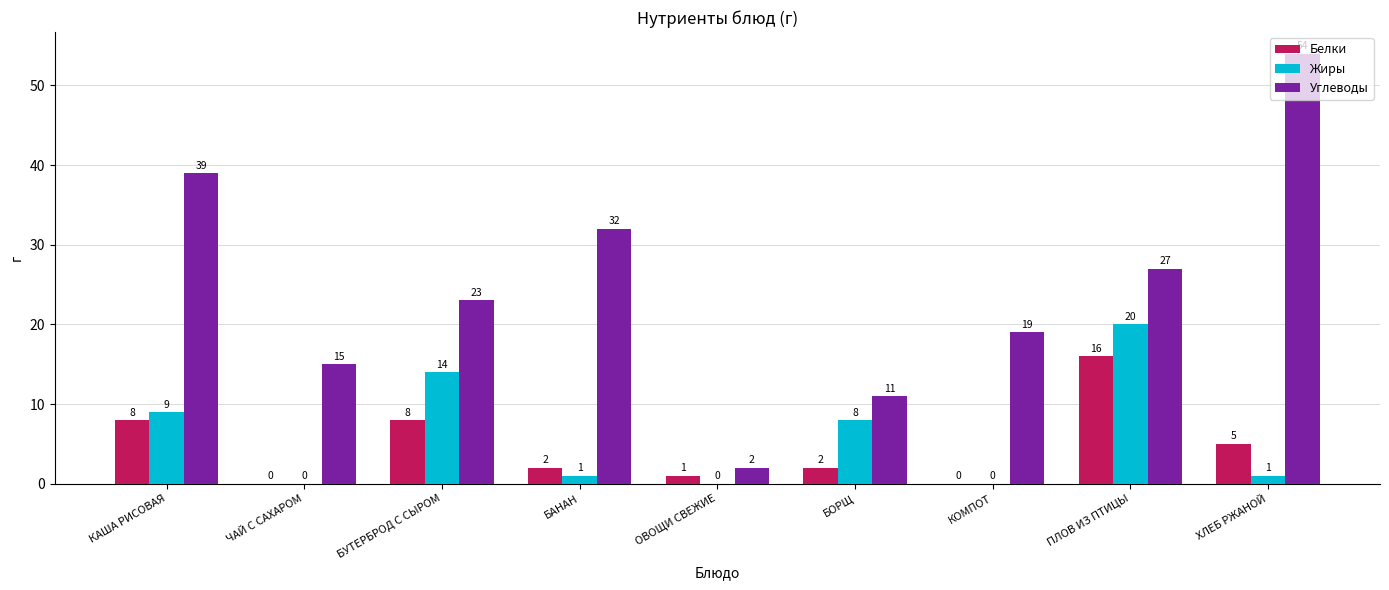

What is the maximum value shown in the chart?

54